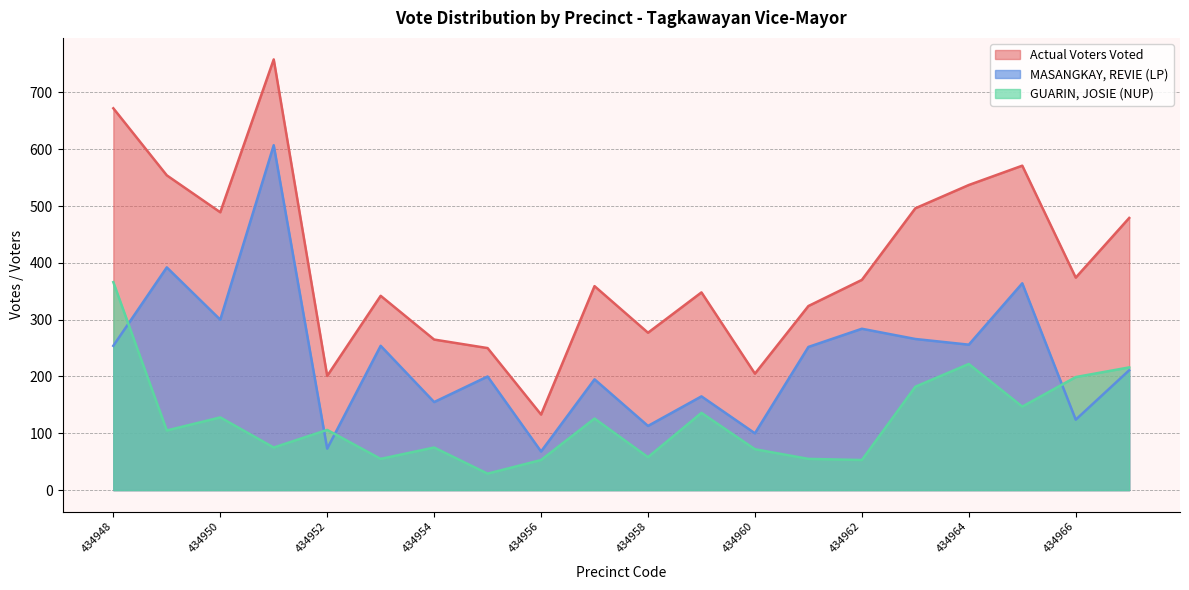

True or false: MASANGKAY, REVIE (LP) has a value of 254 at 434948.

True